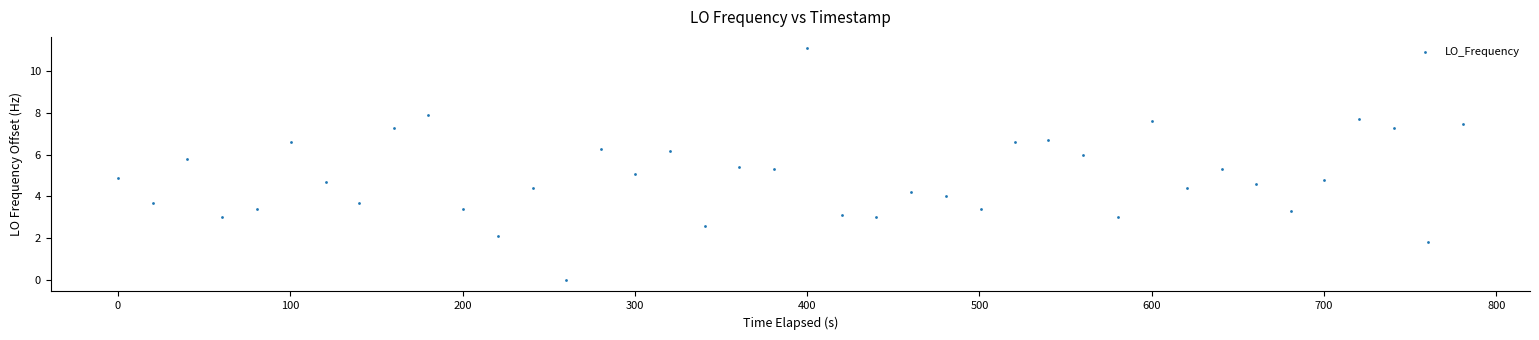

What is the range of X values (max minus min)?

780.5